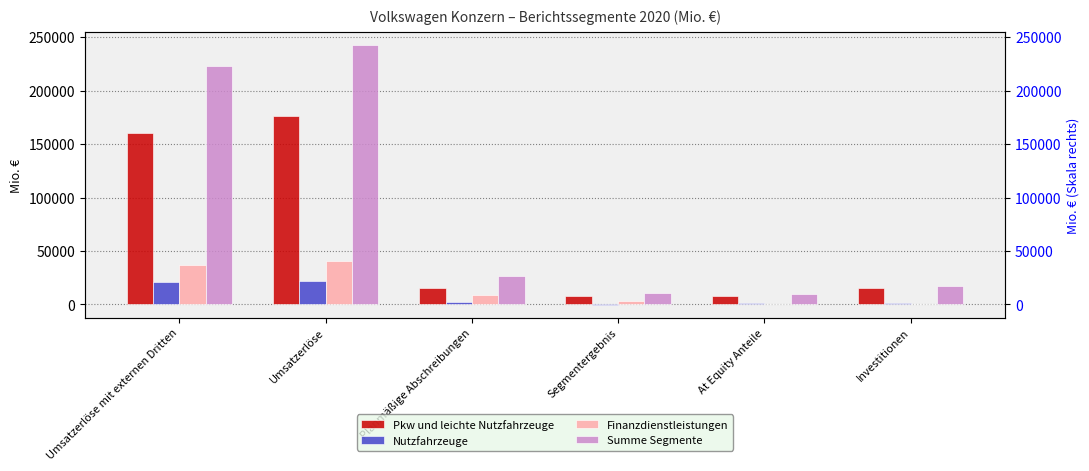

Which series changed the most between Umsatzerlöse and Planmäßige Abschreibungen?

Summe Segmente